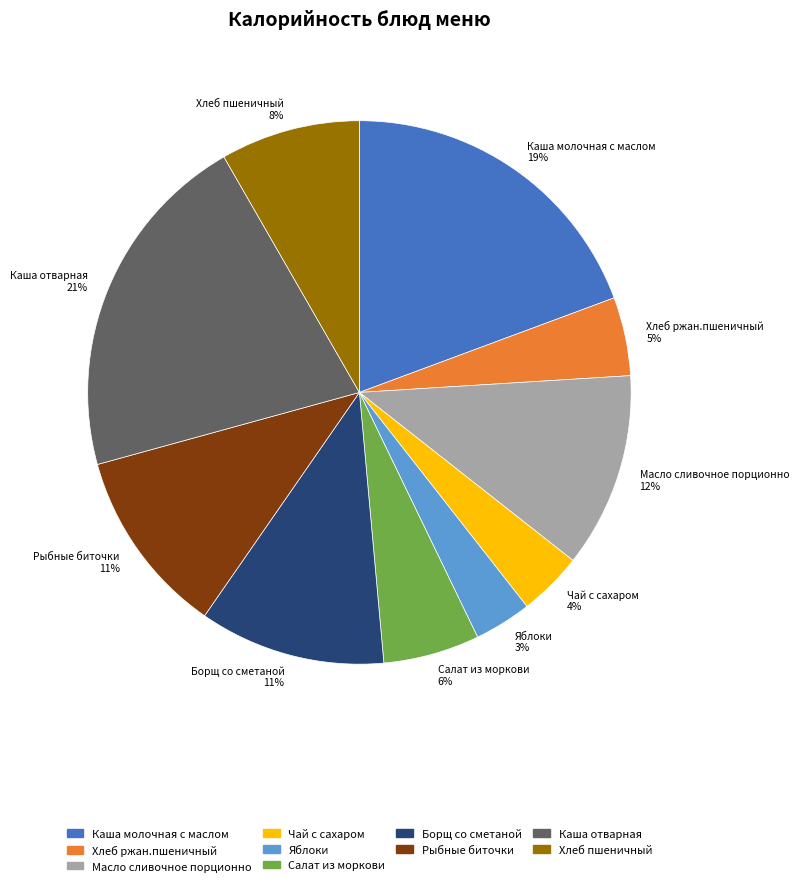

To the nearest percent, what portion does Борщ со сметаной 11% represent?

11%